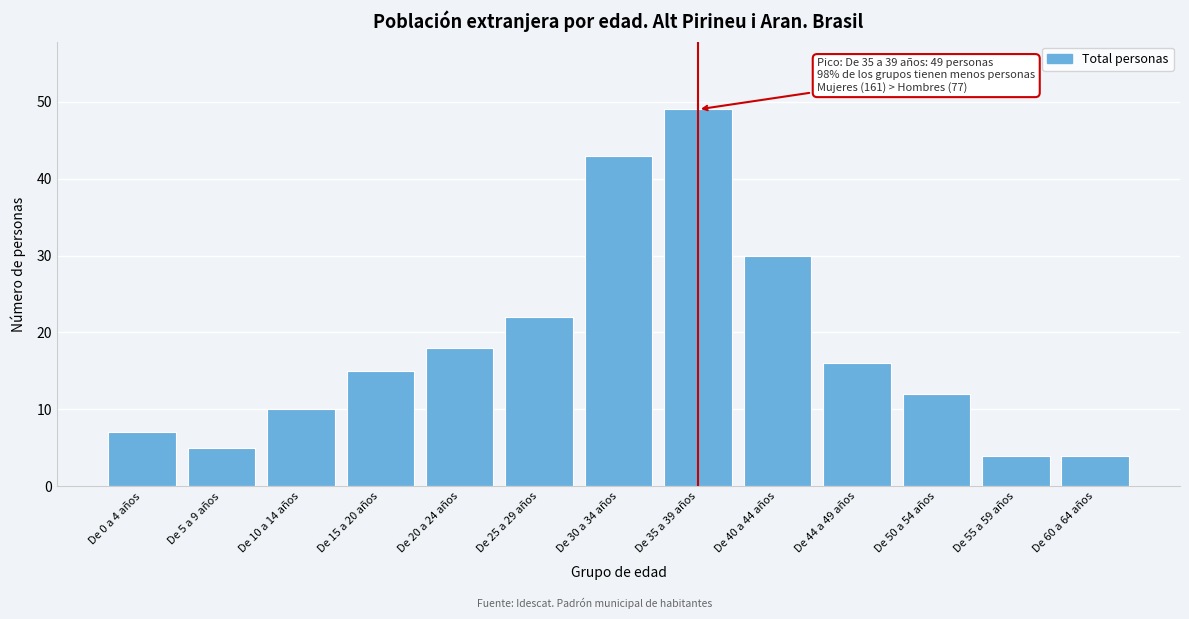

Reading left to right, extract all data points from this chart.

7	5	10	15	18	22	43	49	30	16	12	4	4